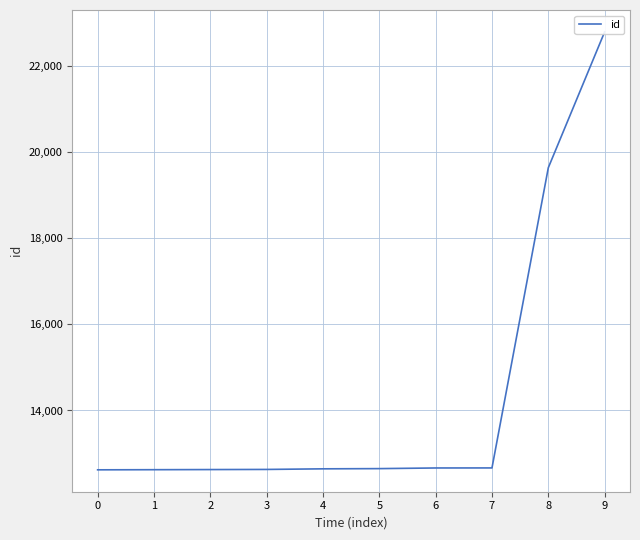

What is the difference between the values at 6 and 5?

15